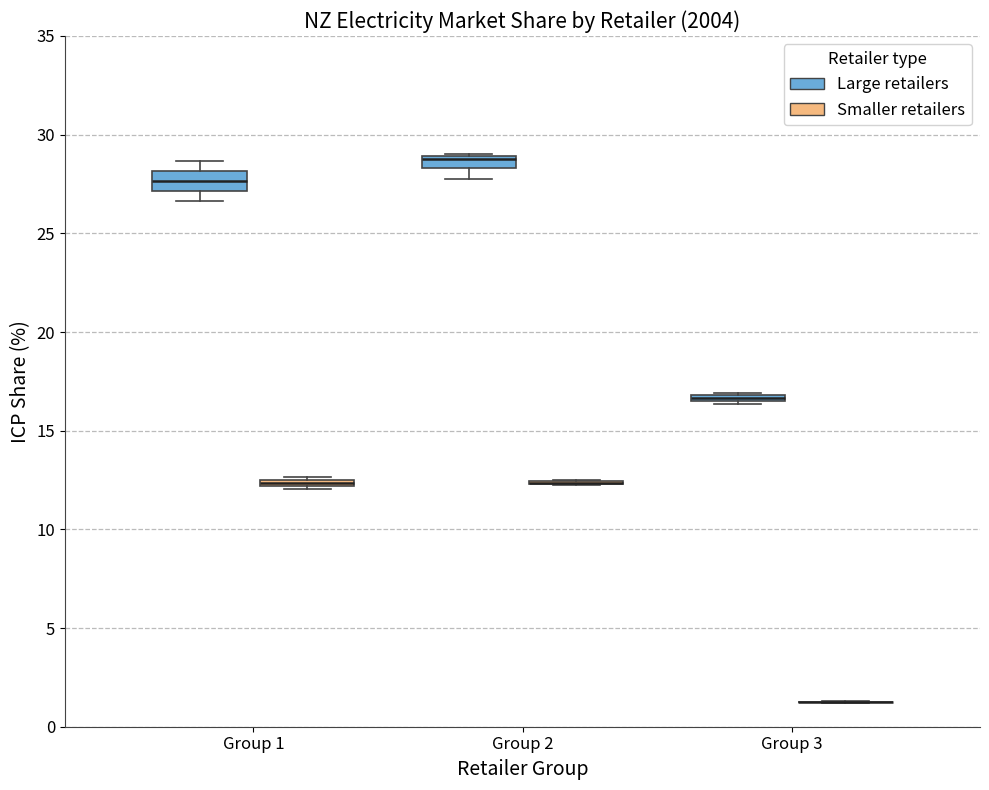

Where is the lower edge of the box for Group 2 (Large retailers) on the y-axis? The values are not printed on the chart, so give them approximately, as read against the axis.

28.5